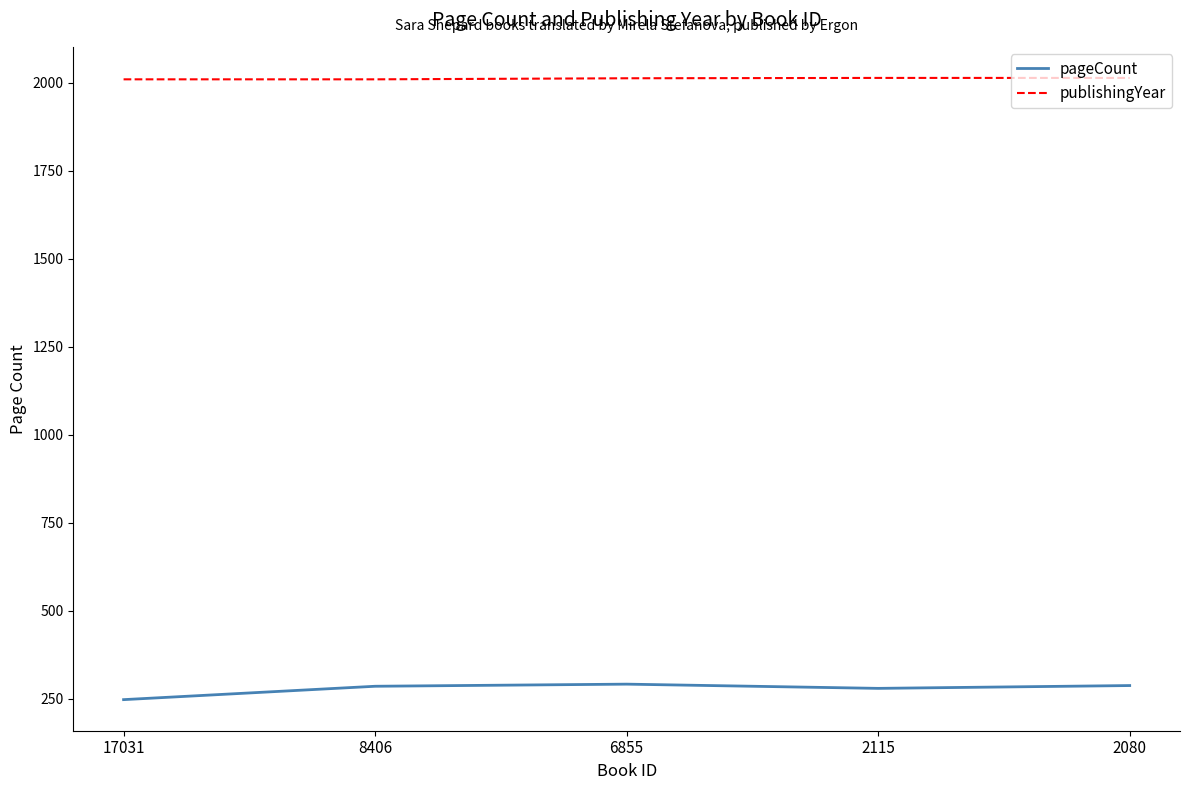

What is the difference between the highest and lowest values at 8406?

1724